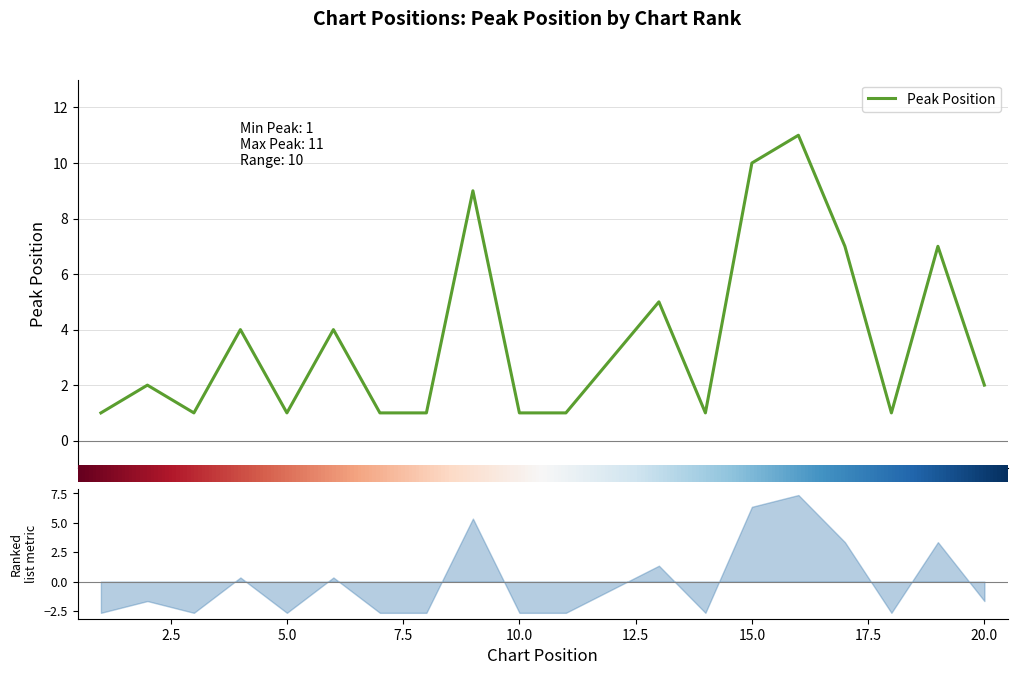

Where does the data first go above 2?

4